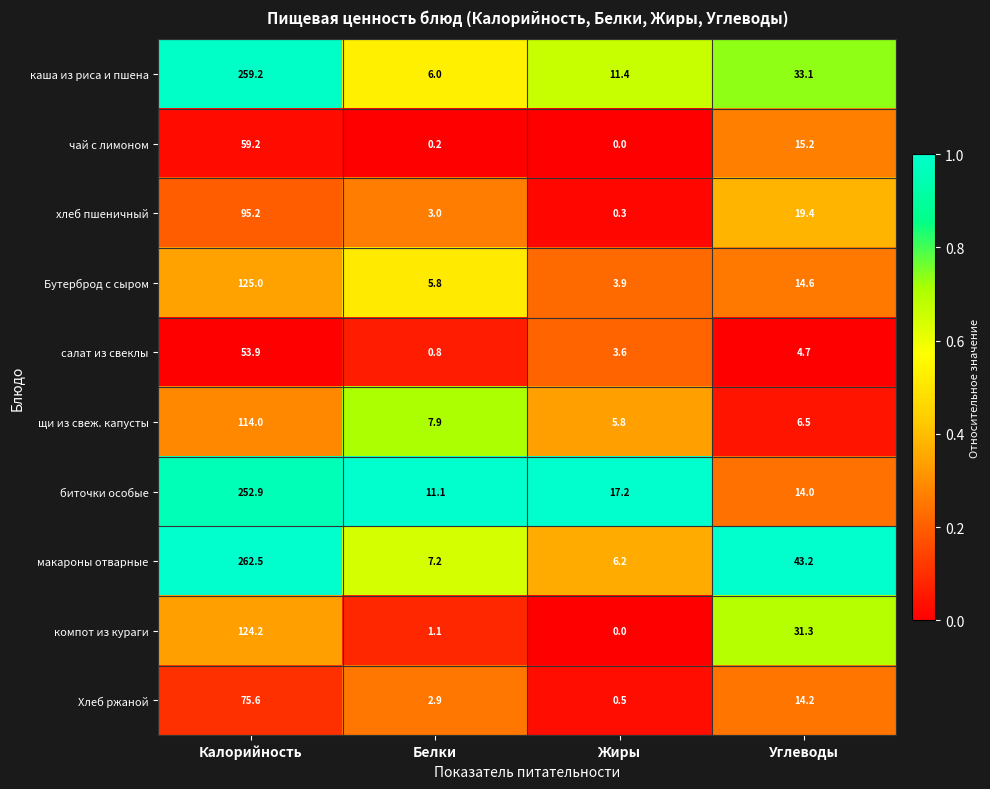

The value of биточки особые at Углеводы is 3.2. True or false?

False